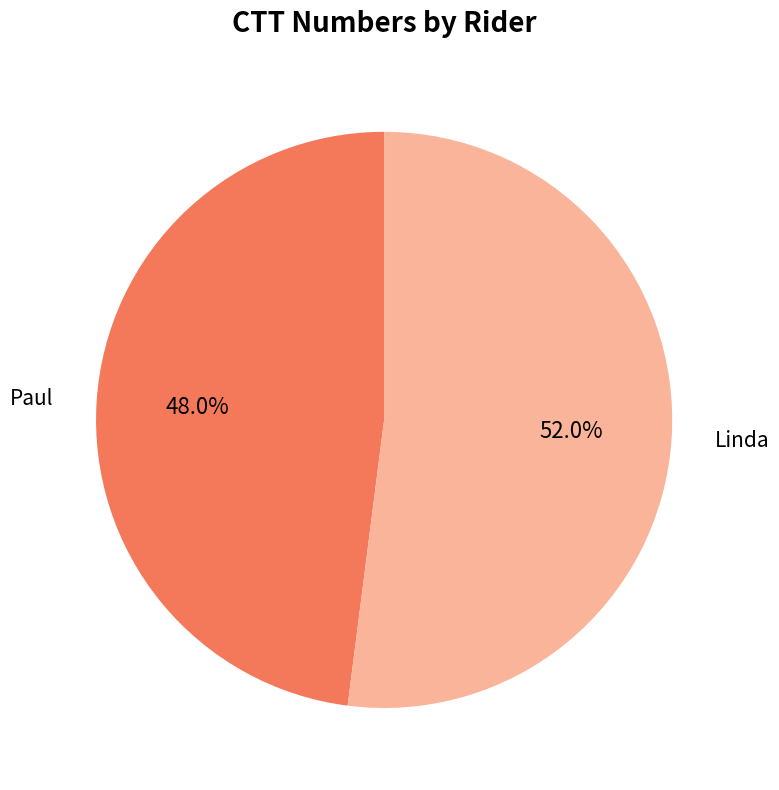

To the nearest percent, what is the difference between the largest and smallest slice percentages?

4%